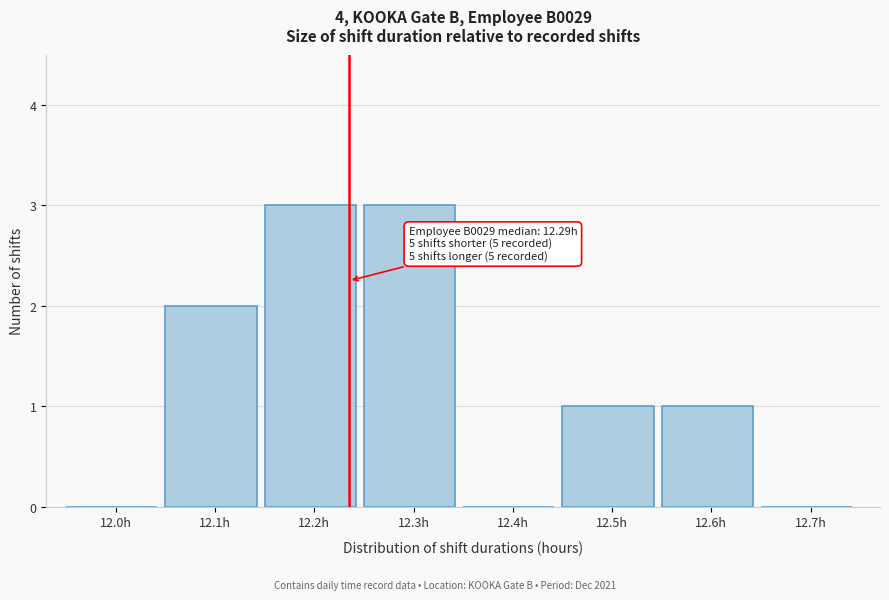

Reading left to right, what are all the values shown in this chart?

12.0h=0	12.1h=2	12.2h=3	12.3h=3	12.4h=0	12.5h=1	12.6h=1	12.7h=0